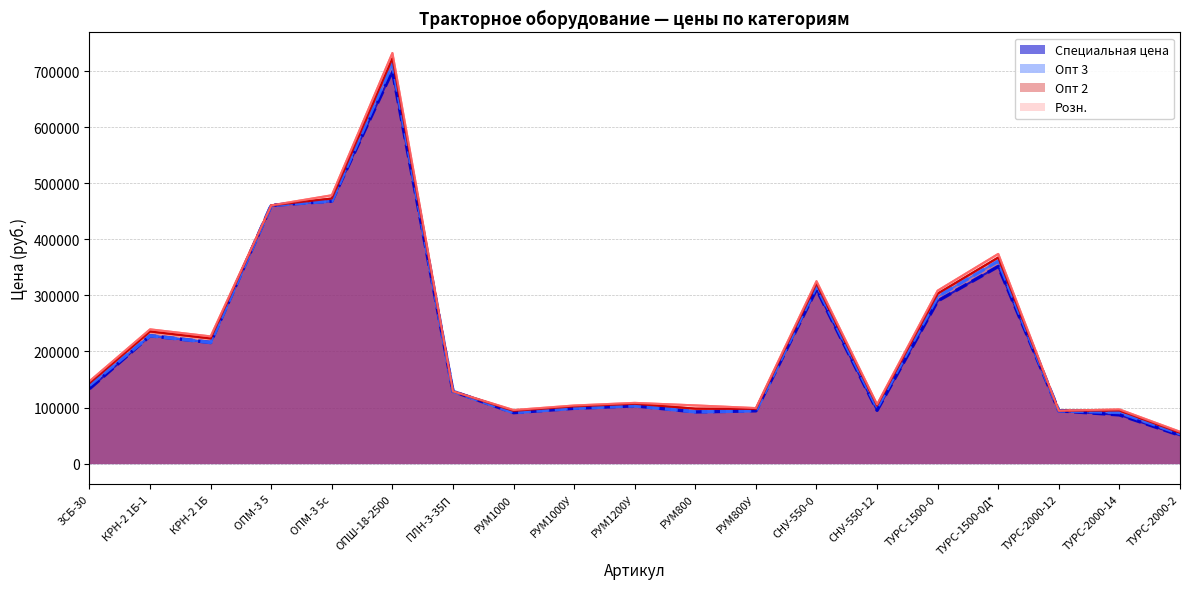

Is it true that Опт 3 equals 53200.0 at ТУРС-2000-2?

True